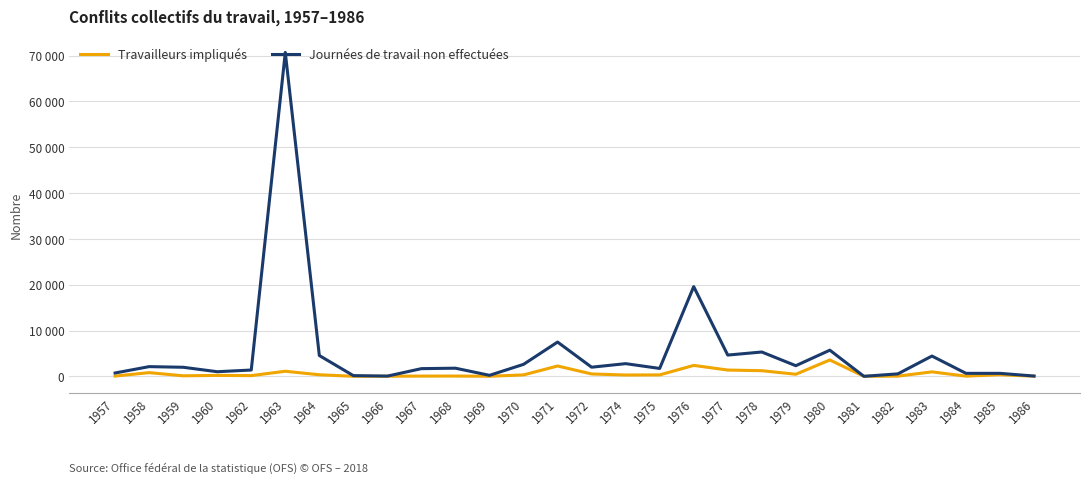

True or false: Travailleurs impliqués and Journées de travail non effectuées intersect in this chart.

False